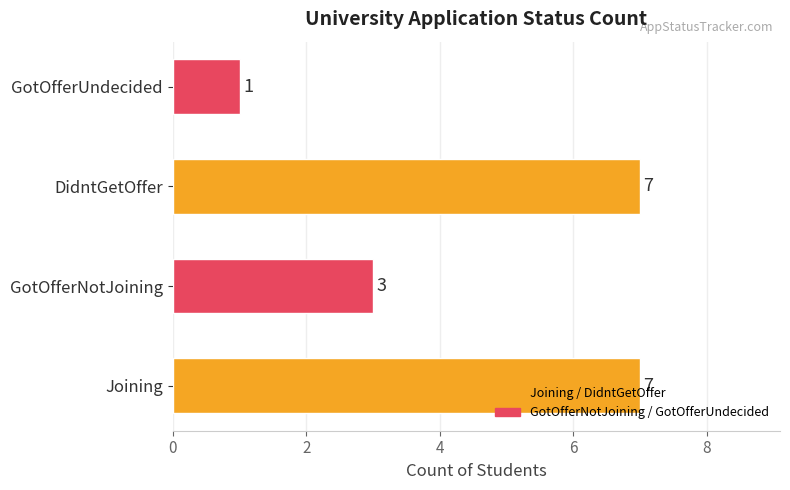

Where is the data nearest to the value 4?

GotOfferNotJoining